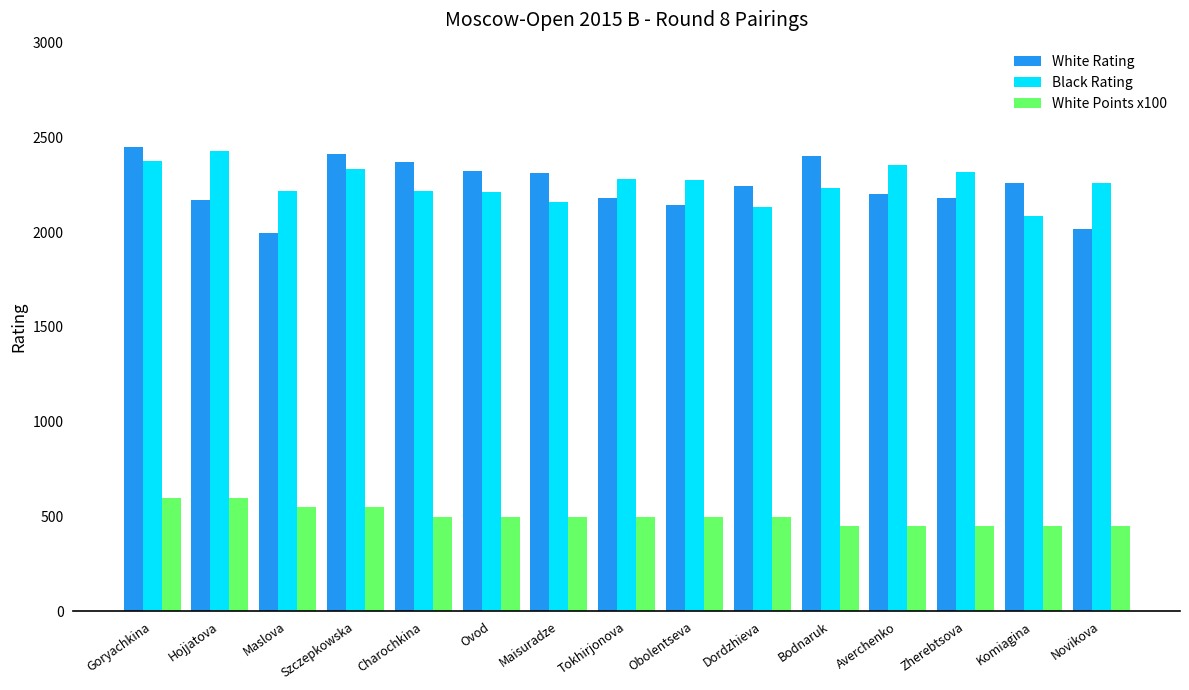

How many groups of bars are there?

15